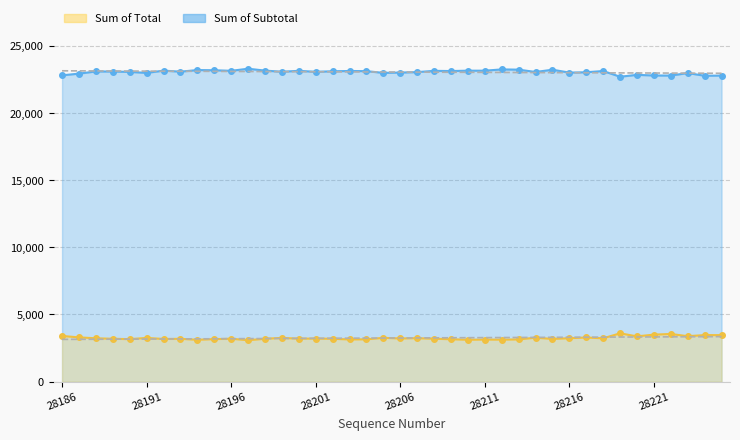

Where is the first local maximum for Sum of Total?

28191